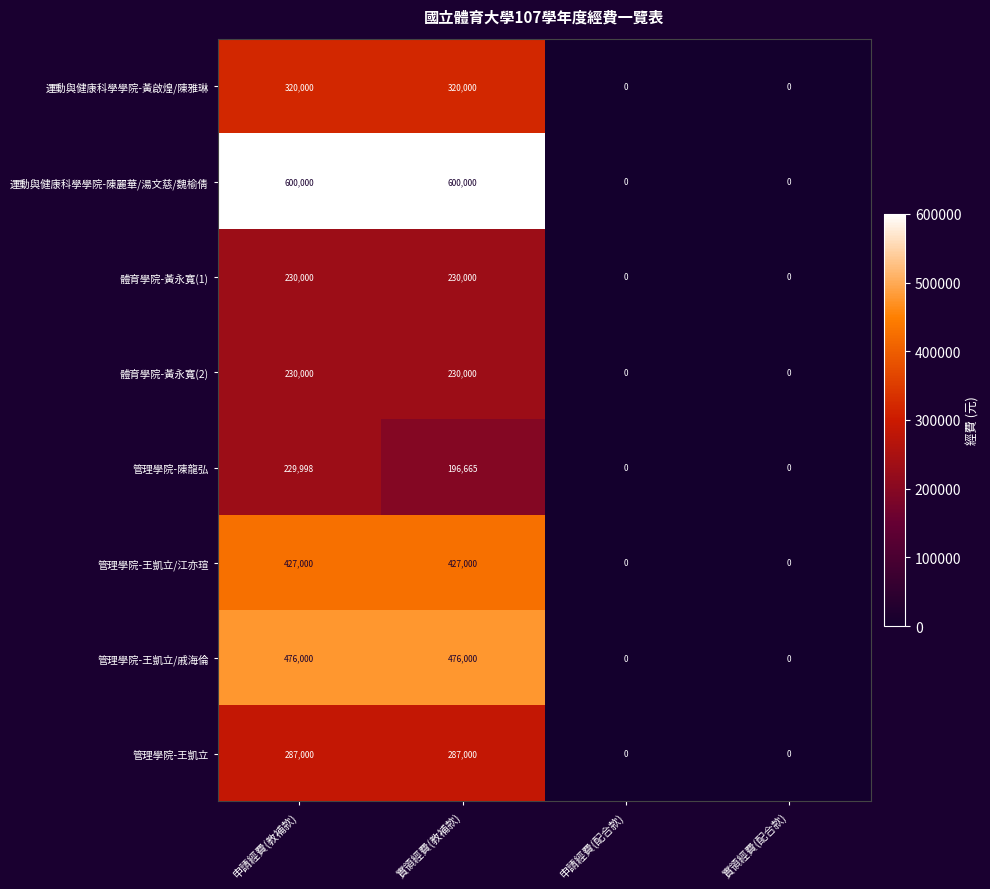

What is the sum of the 運動與健康科學學院-陳麗華/湯文慈/魏榆倩 values at 申請經費(教補款) and 申請經費(配合款)?

600000